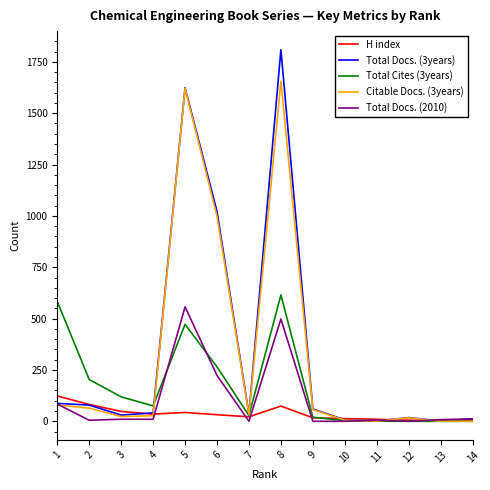

Which series has the widest spread of values?

Total Docs. (3years)